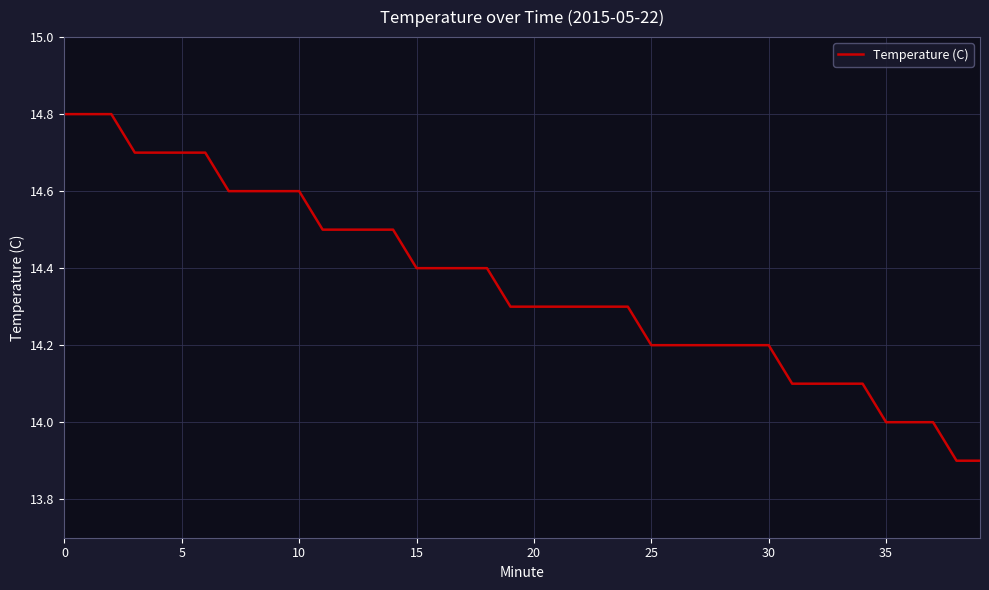

What is the smallest value displayed?

13.9